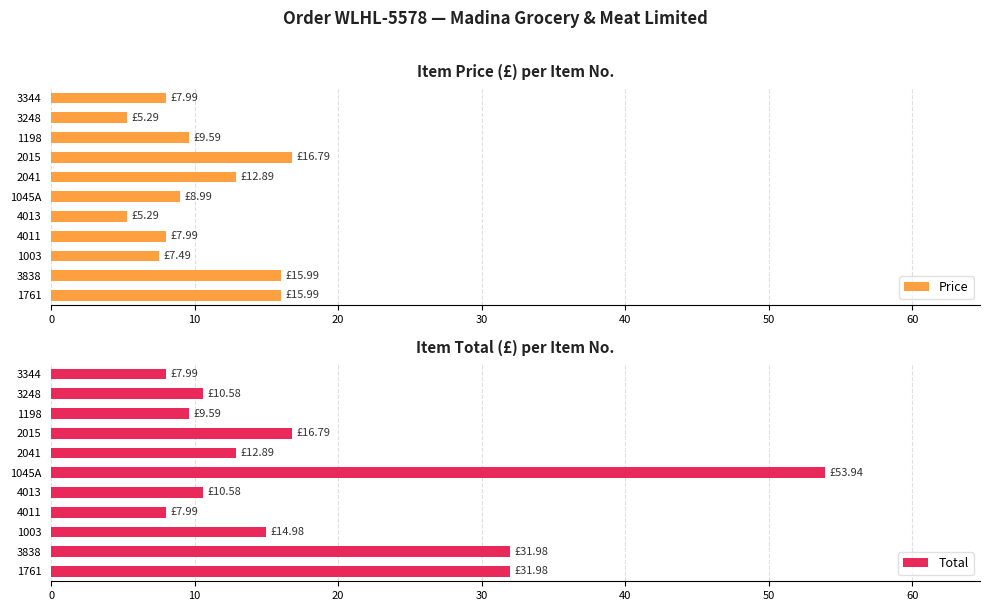

Rank the series by their average value, from lowest to highest.

Price, Total